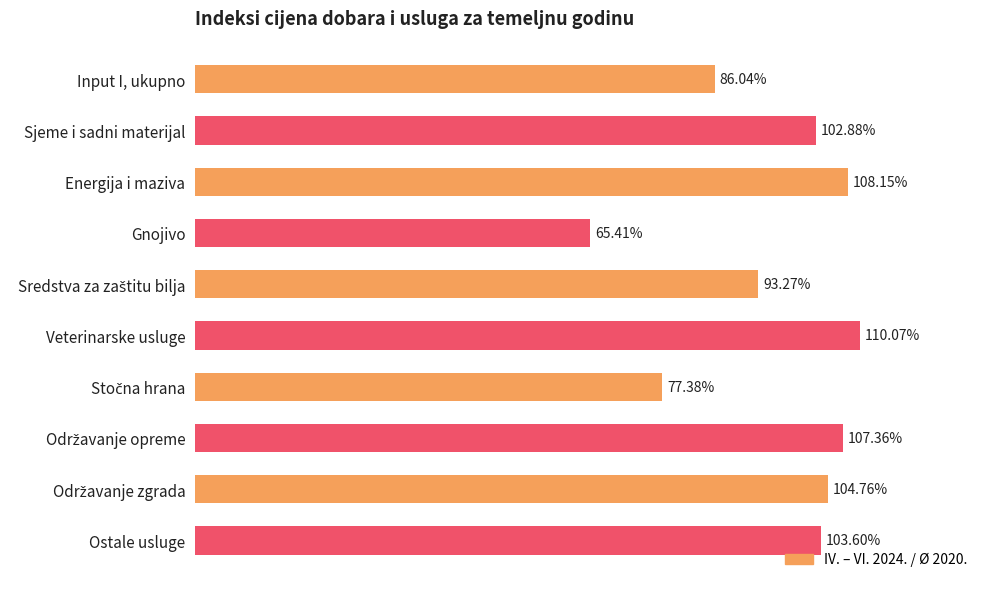

Between Gnojivo and Input I, ukupno, which is larger?

Input I, ukupno